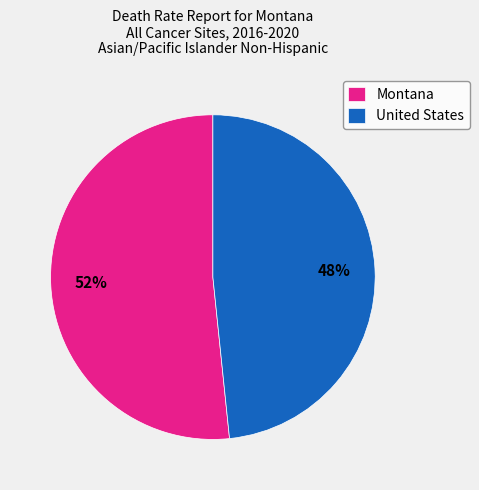

How many slices are in this pie chart?

2